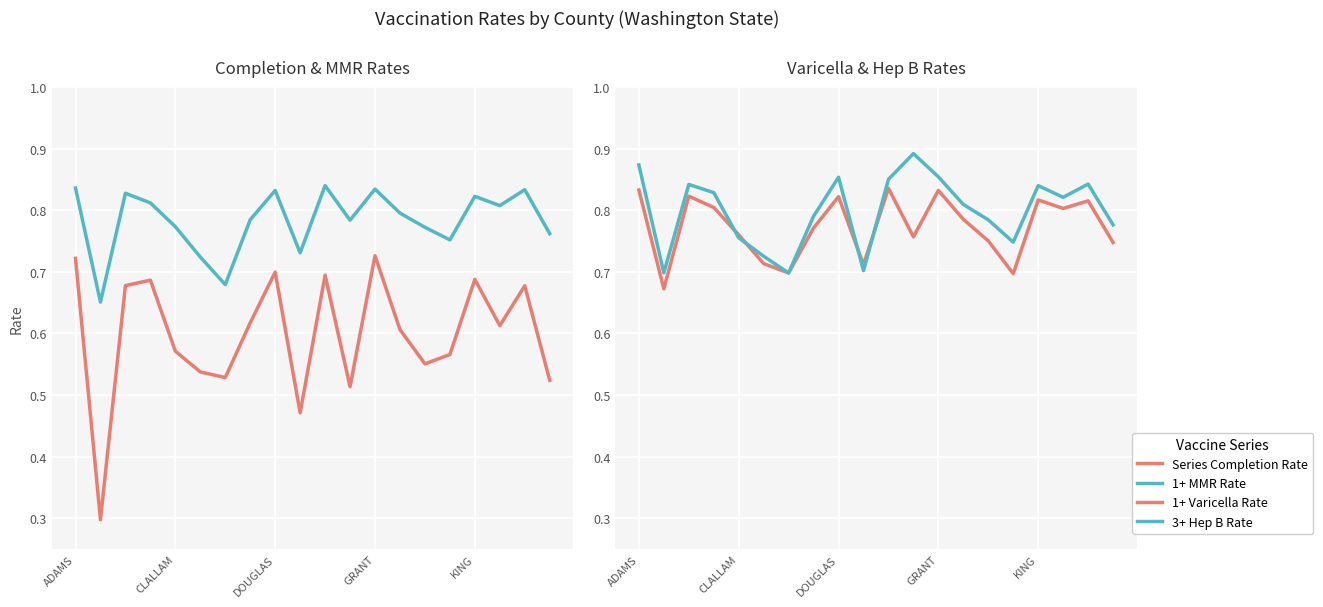

True or false: Series Completion Rate and 3+ Hep B Rate intersect in this chart.

False